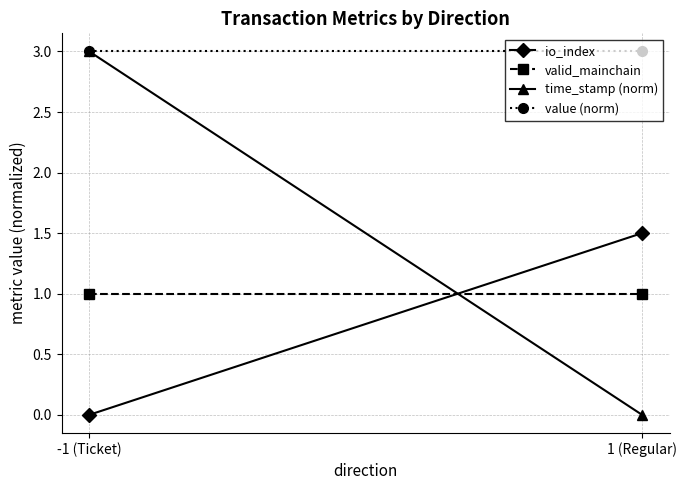

How many data points in io_index are above 1?

1